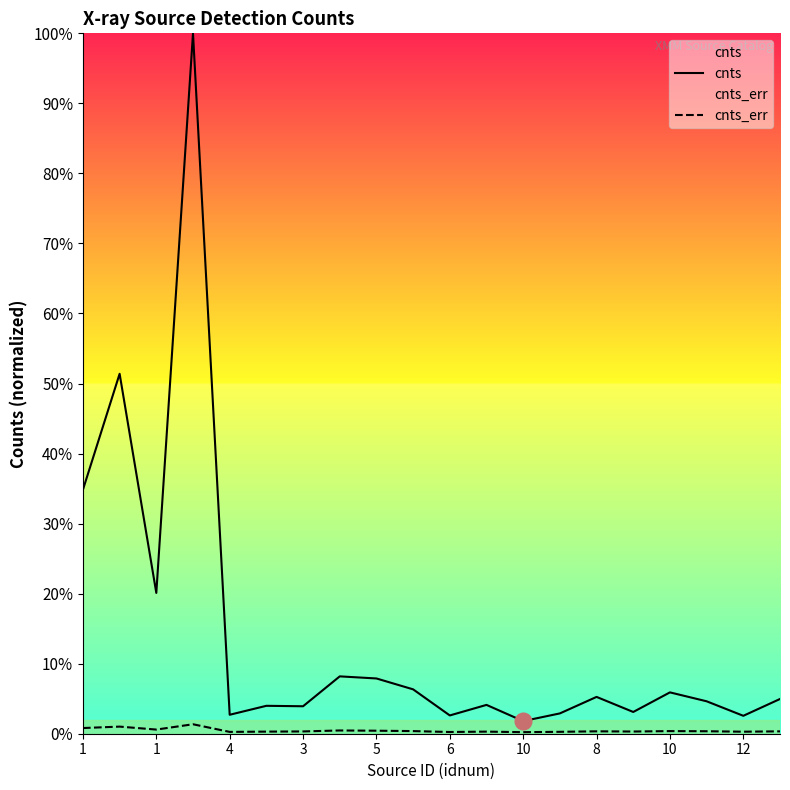

Does the chart have visible grid lines?

No